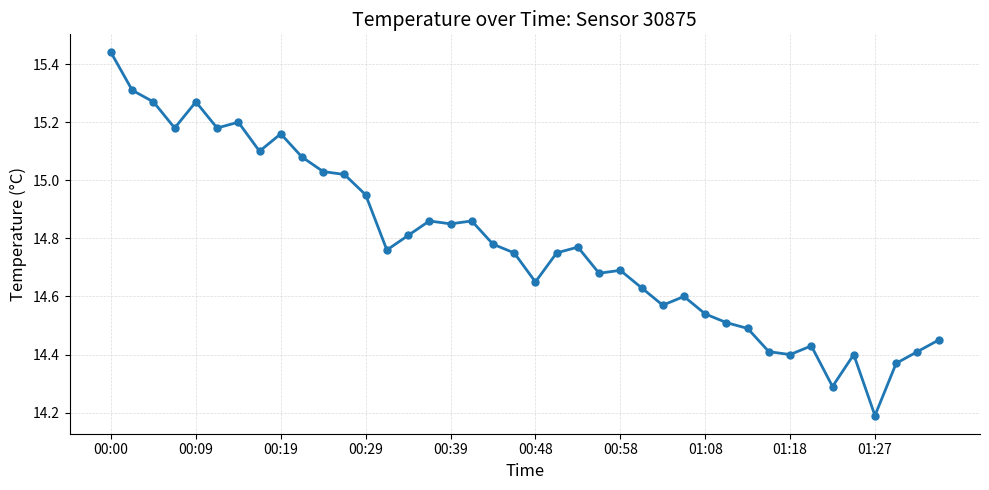

What is the value of the 37th point from the left?

14.2